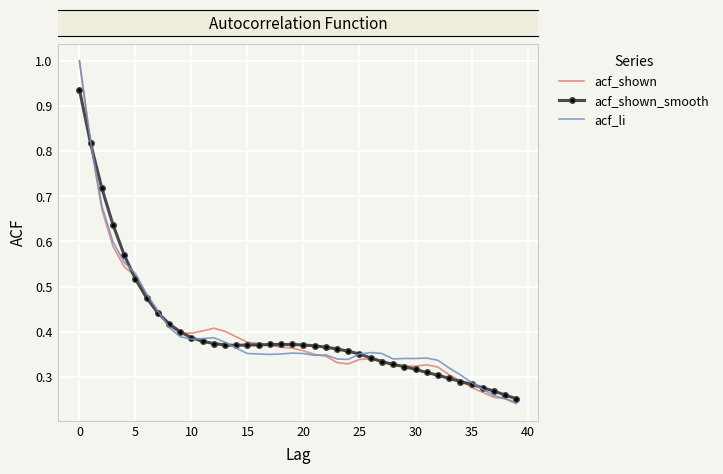

What is the maximum value for acf_shown?

1.0